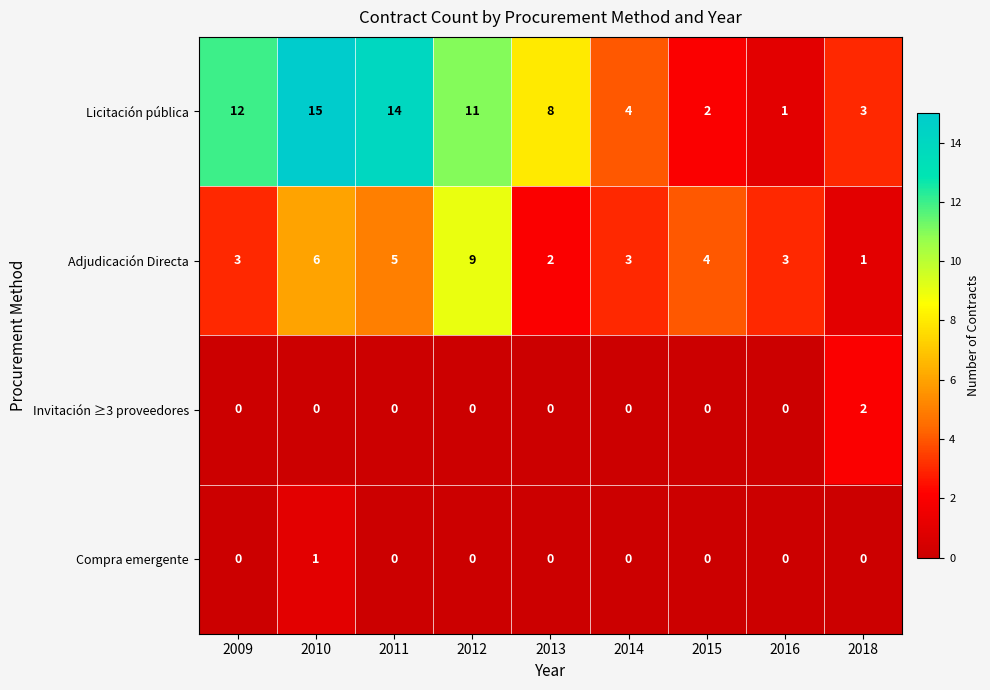

Which series has the widest spread of values?

Licitación pública